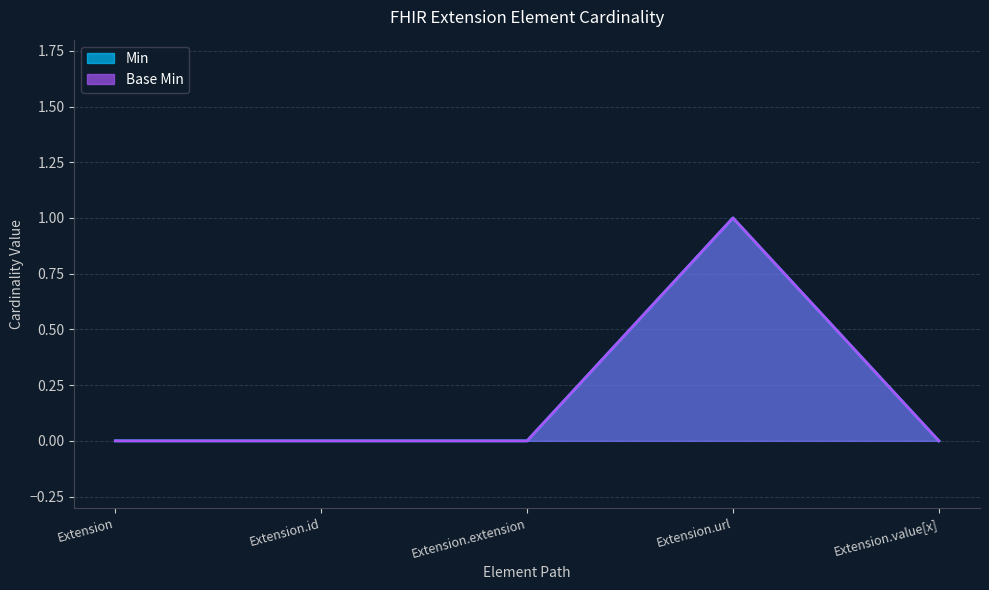

In Base Min, how many points are higher than both neighbors (excluding endpoints)?

1